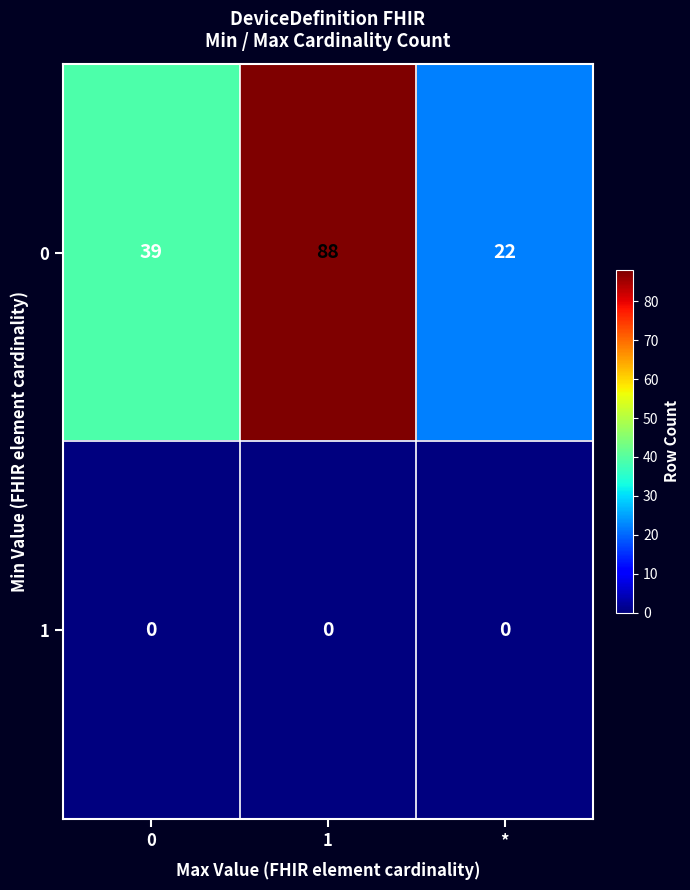

Rank the series by their maximum value, from lowest to highest.

1, 0